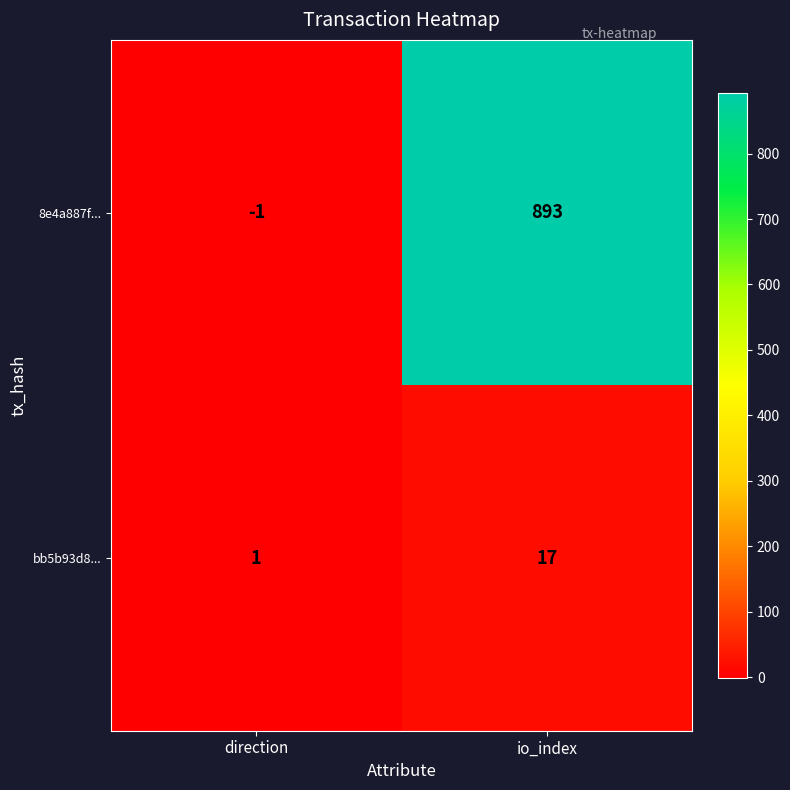

What is the sum of the bb5b93d8... values at io_index and direction?

18